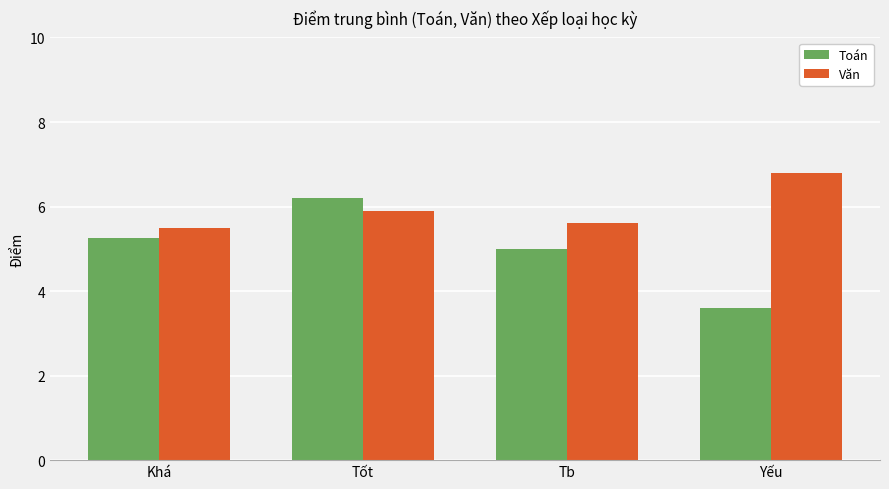

Which series has the widest spread of values?

Toán